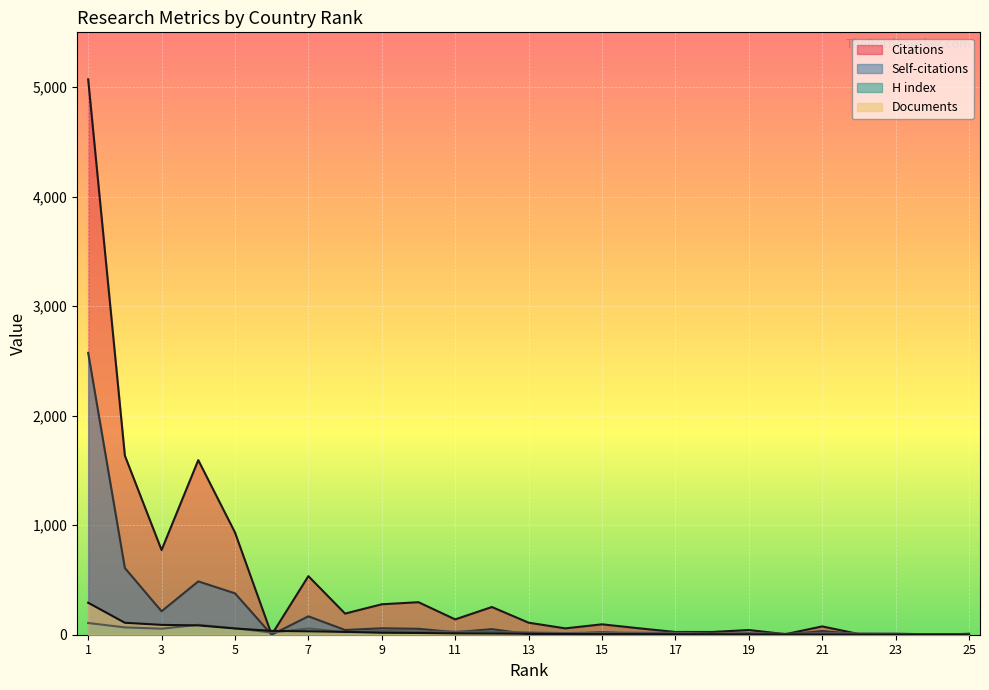

Rank the categories by Self-citations value from highest to lowest.

1, 2, 4, 5, 3, 7, 9, 10, 12, 8, 21, 15, 11, 17, 19, 13, 16, 14, 22, 18, 25, 6, 20, 23, 24